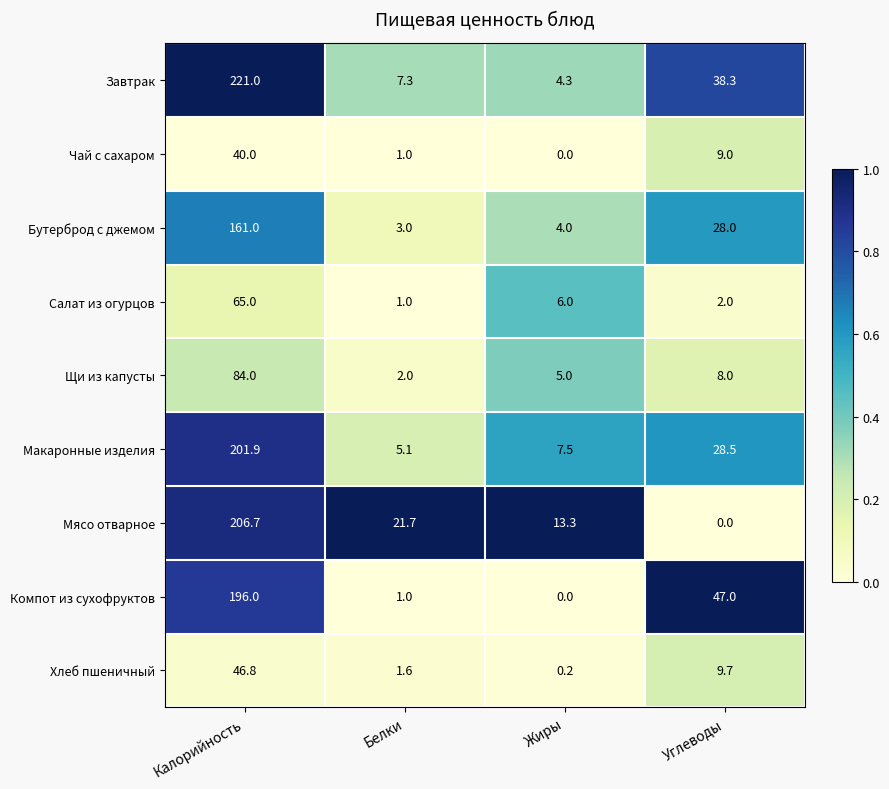

List the series in order of their peak value, lowest first.

Чай с сахаром, Хлеб пшеничный, Салат из огурцов, Щи из капусты, Бутерброд с джемом, Компот из сухофруктов, Макаронные изделия, Мясо отварное, Завтрак